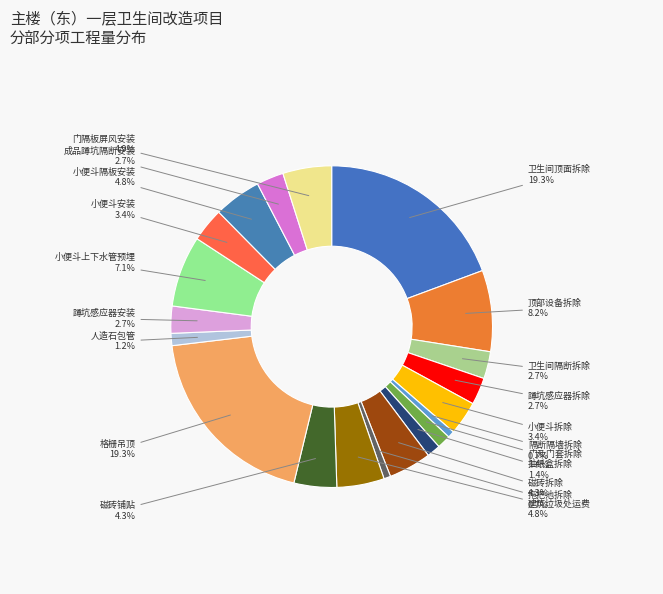

What is the largest slice in the pie chart?

卫生间顶面拆除